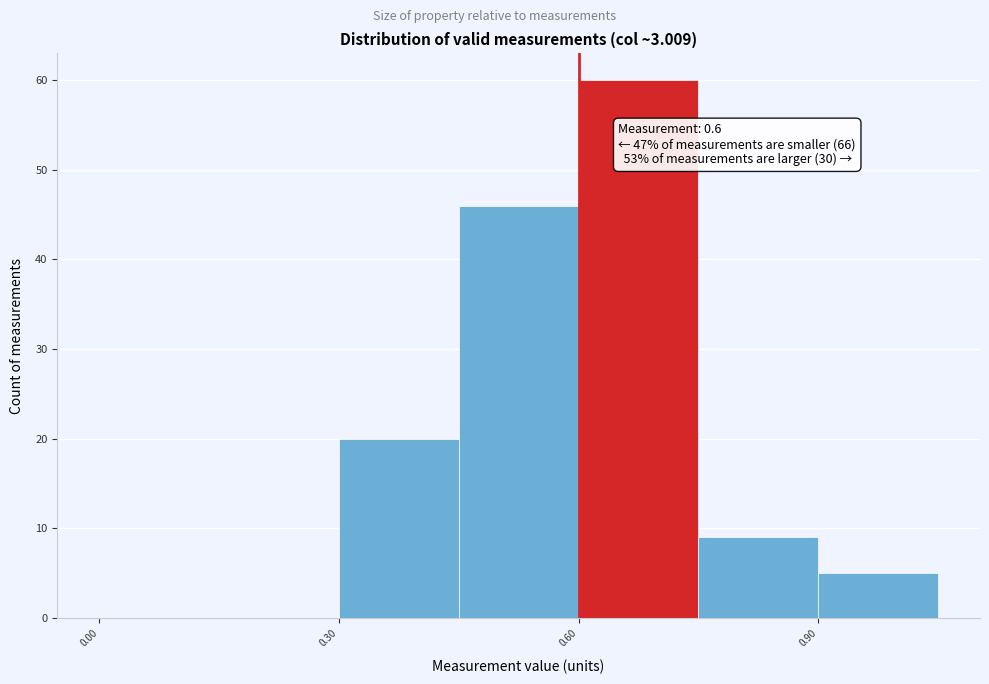

Around what value on the x-axis is the tallest bar? Give the approximate position of its centre, as read against the axis.

0.70